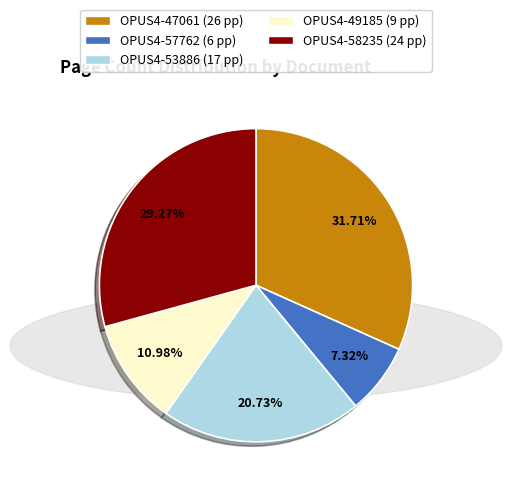

Is it true that OPUS4-57762 is 7% of the pie?

True